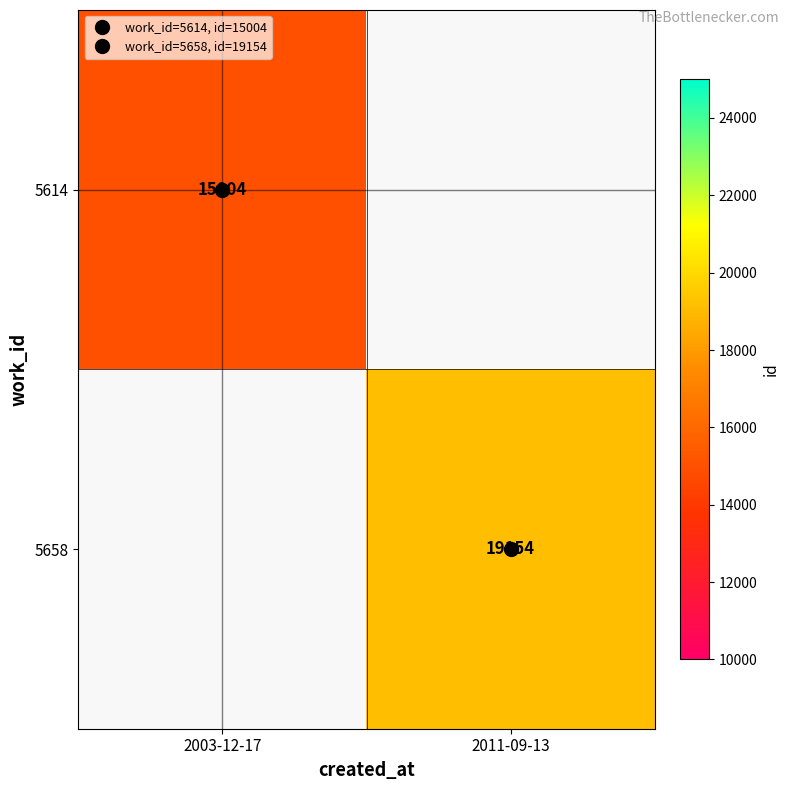

What value does the 5658 series have at 2011-09-13?

19154.0